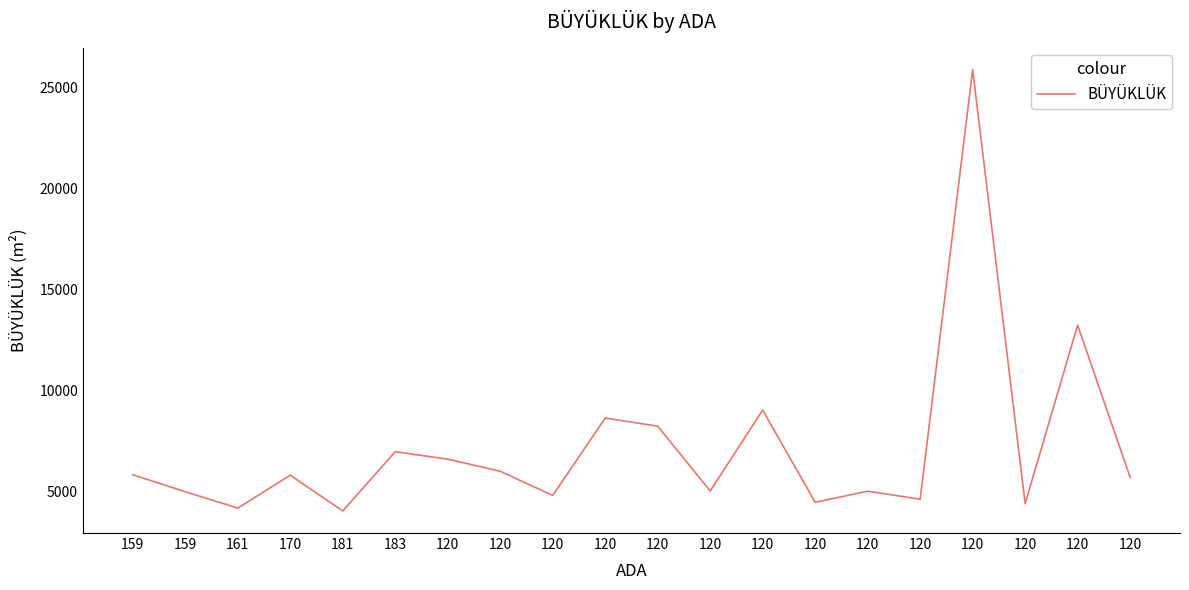

Reading left to right, extract all data points from this chart.

5822.6	4983.3	4172.2	5802.8	4030.9	6967.3	6598.5	5998.6	4798.9	8635.1	8233.5	5020.4	9030.8	4458.8	5012.9	4611.8	25898.0	4394.9	13238.1	5700.0